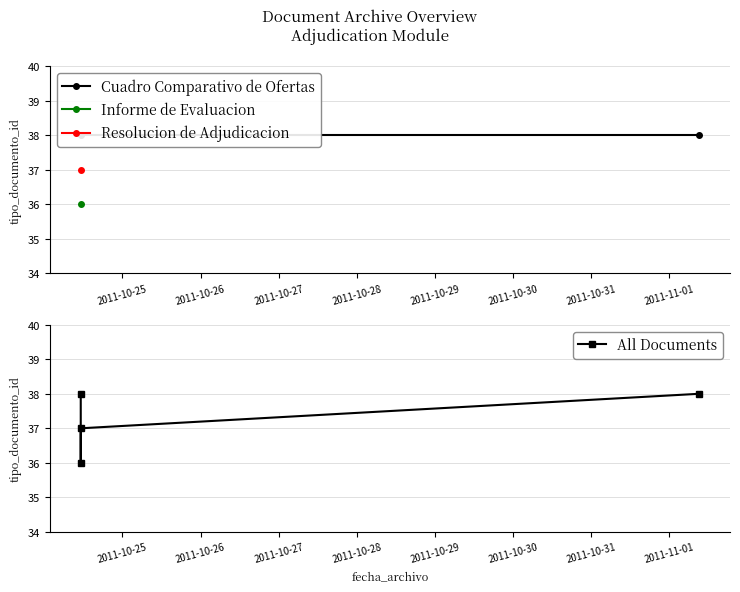

Does the chart display data point markers on the line(s)?

Yes